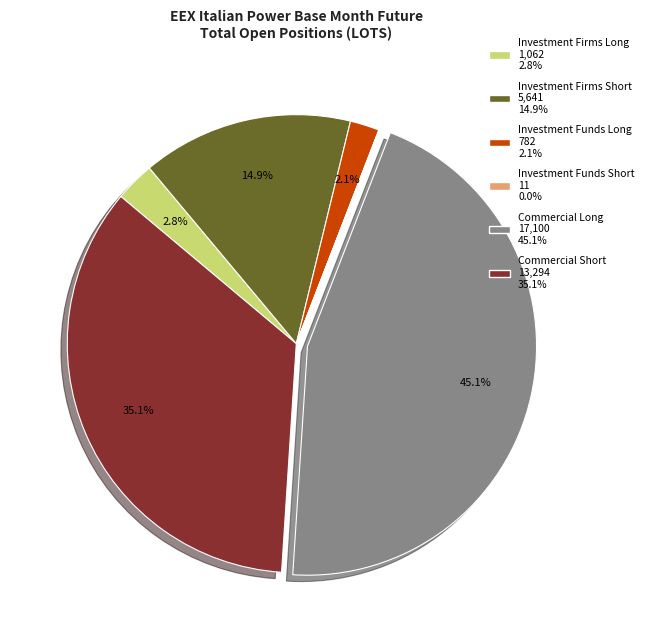

Which slice is the largest?

Commercial Long